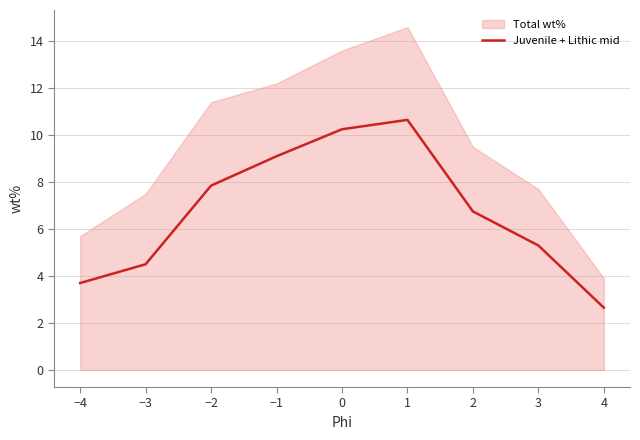

Is it true that Juvenile + Lithic mid equals 4.5 at −3?

True